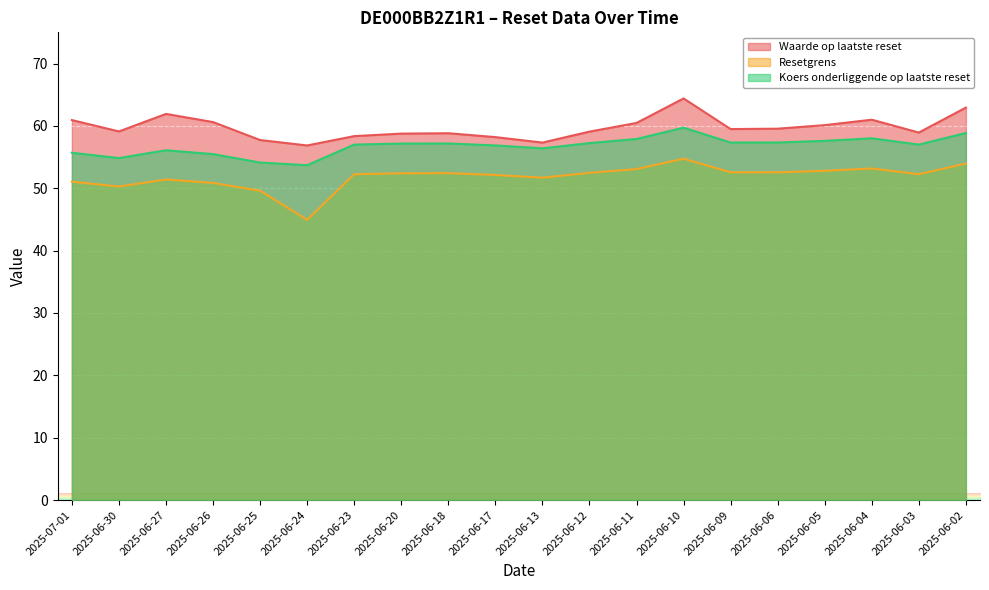

Reading right to left, list all the values displayed in this chart.

Waarde op laatste reset: 62.9	58.9	61.0	60.1	59.5	59.5	64.4	60.5	59.1	57.3	58.2	58.8	58.8	58.4	56.9	57.7	60.6	61.9	59.1	60.9
Resetgrens: 54.0	52.2	53.2	52.8	52.6	52.6	54.7	53.1	52.5	51.7	52.1	52.4	52.4	52.2	44.9	49.6	50.9	51.4	50.3	51.1
Koers onderliggende op laatste reset: 58.9	57.0	58.0	57.6	57.3	57.3	59.7	57.9	57.2	56.4	56.9	57.2	57.2	57.0	53.7	54.1	55.5	56.1	54.8	55.7